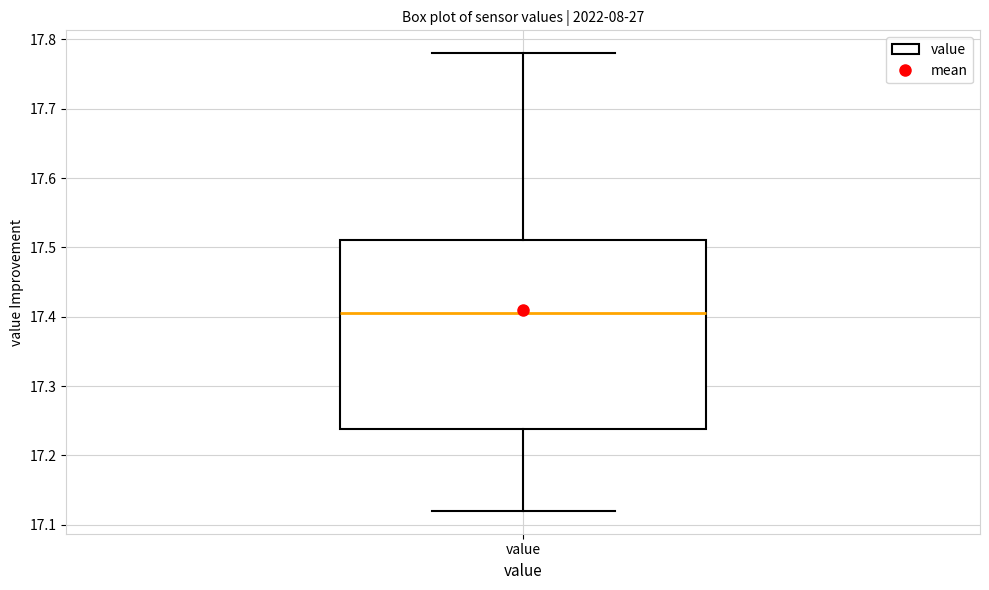

Transcribe this box plot: give where the median line is, the range the box spans, and where the two whiskers end, as read against the y-axis. The values are not printed on the chart, so give them approximately, as read against the axis.

median 17.41, box 17.24 to 17.51, whiskers 17.12 to 17.78